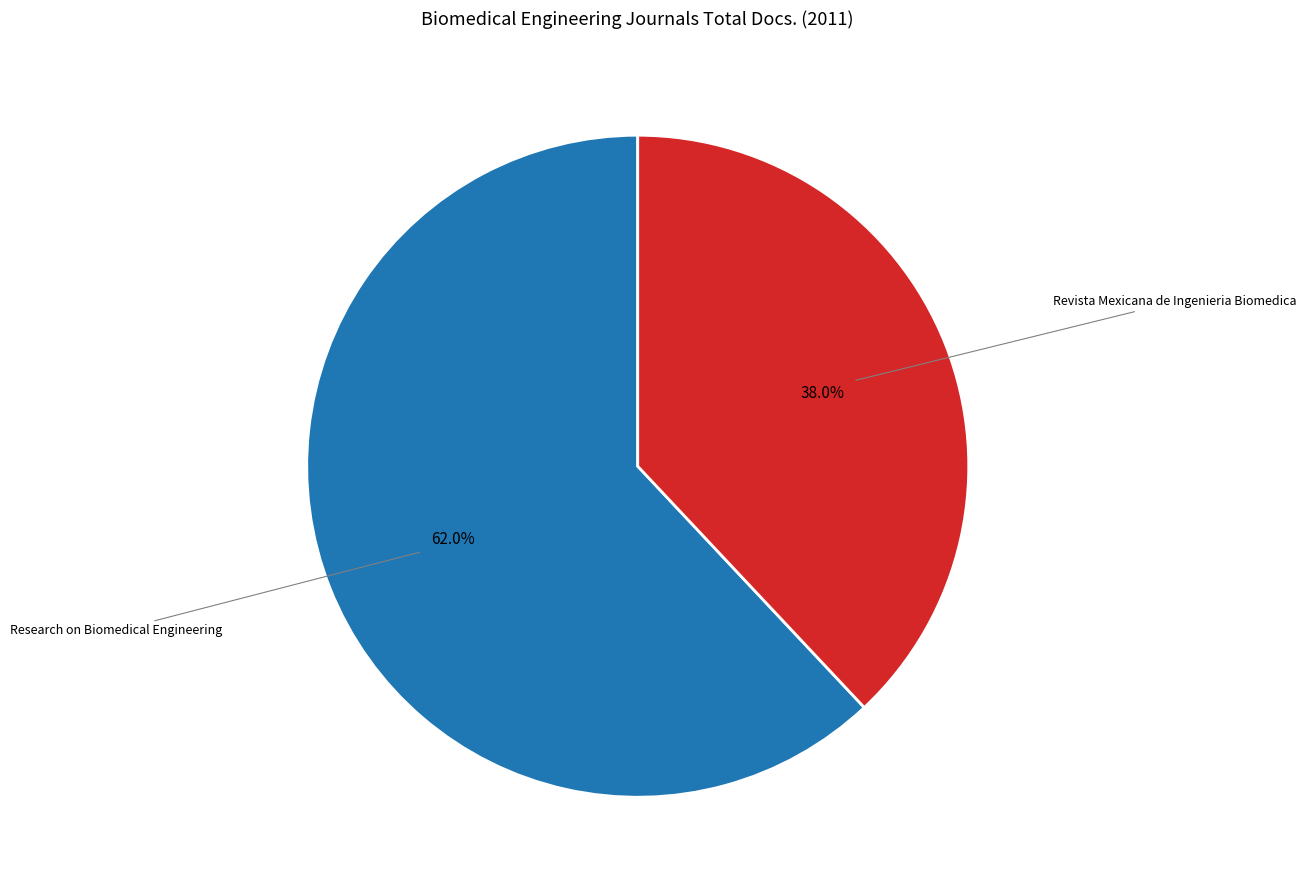

What is the total percentage of Revista Mexicana de Ingenieria Biomedica and Research on Biomedical Engineering?

100.0%